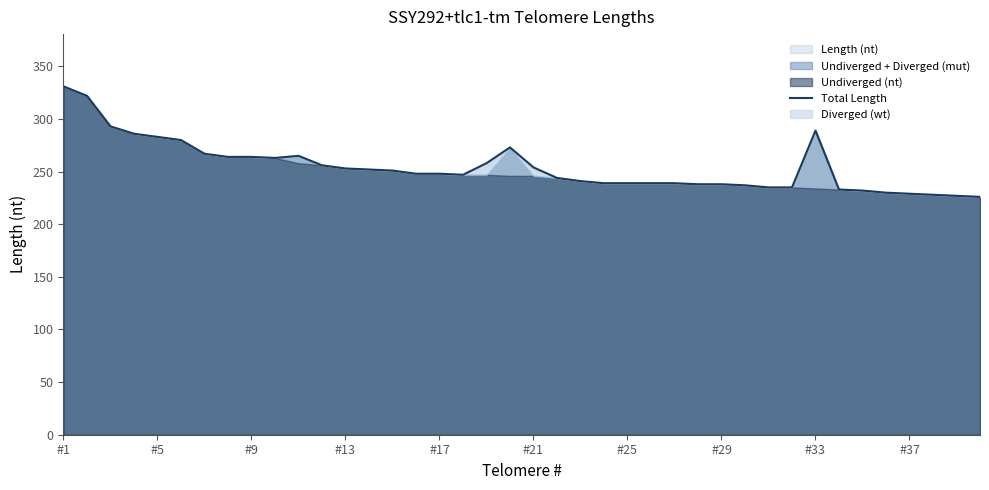

How many lines are shown in the chart?

1